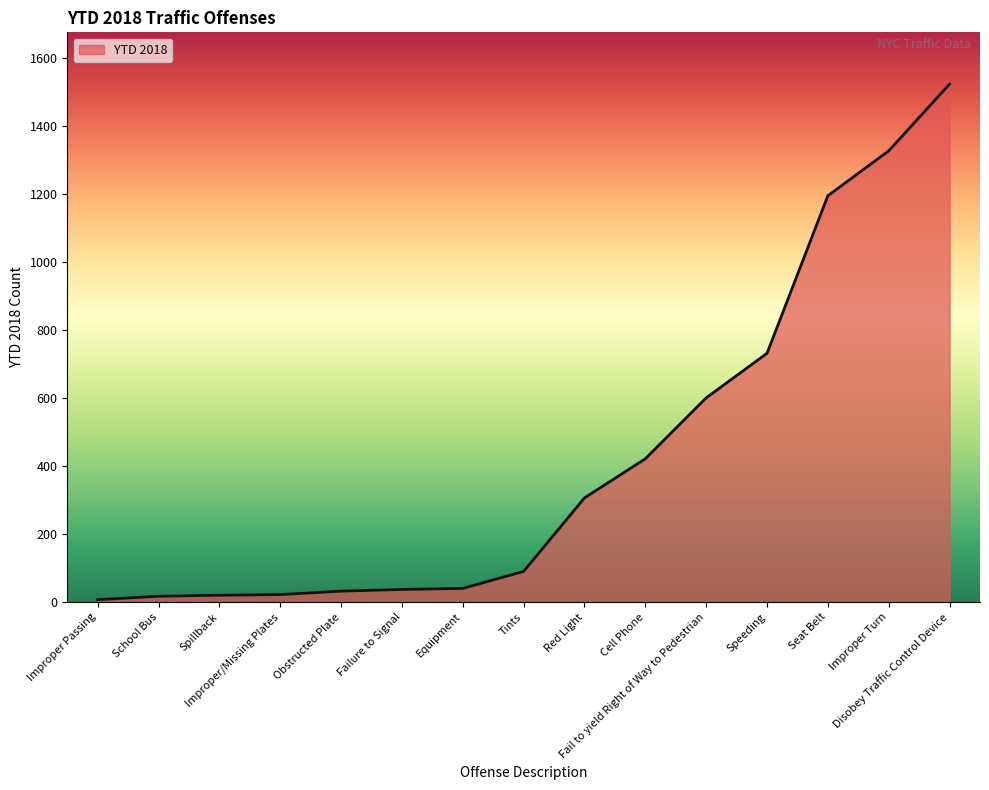

What is the maximum value shown in the chart?

1522